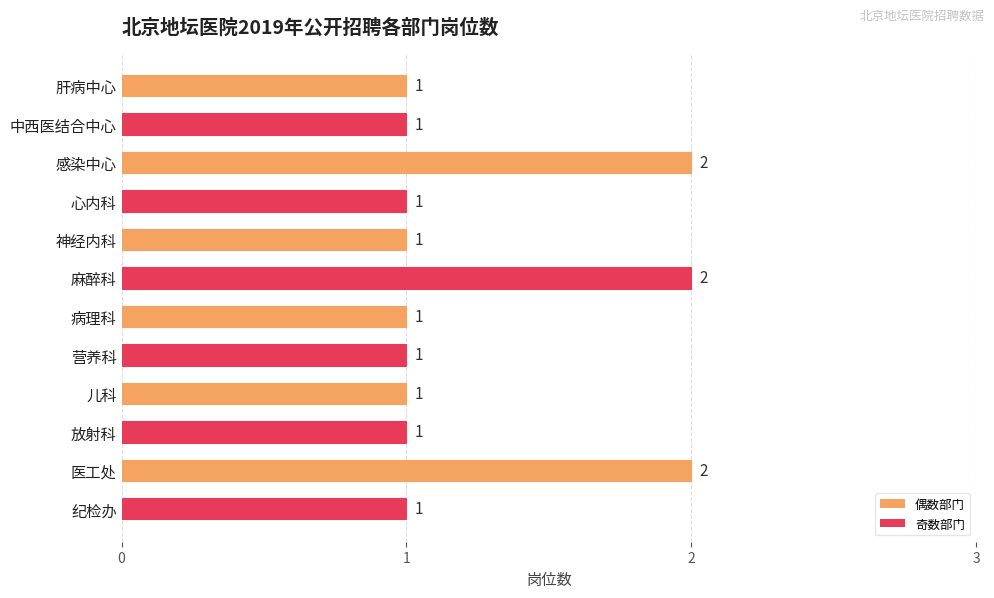

Does the chart contain any negative values?

No